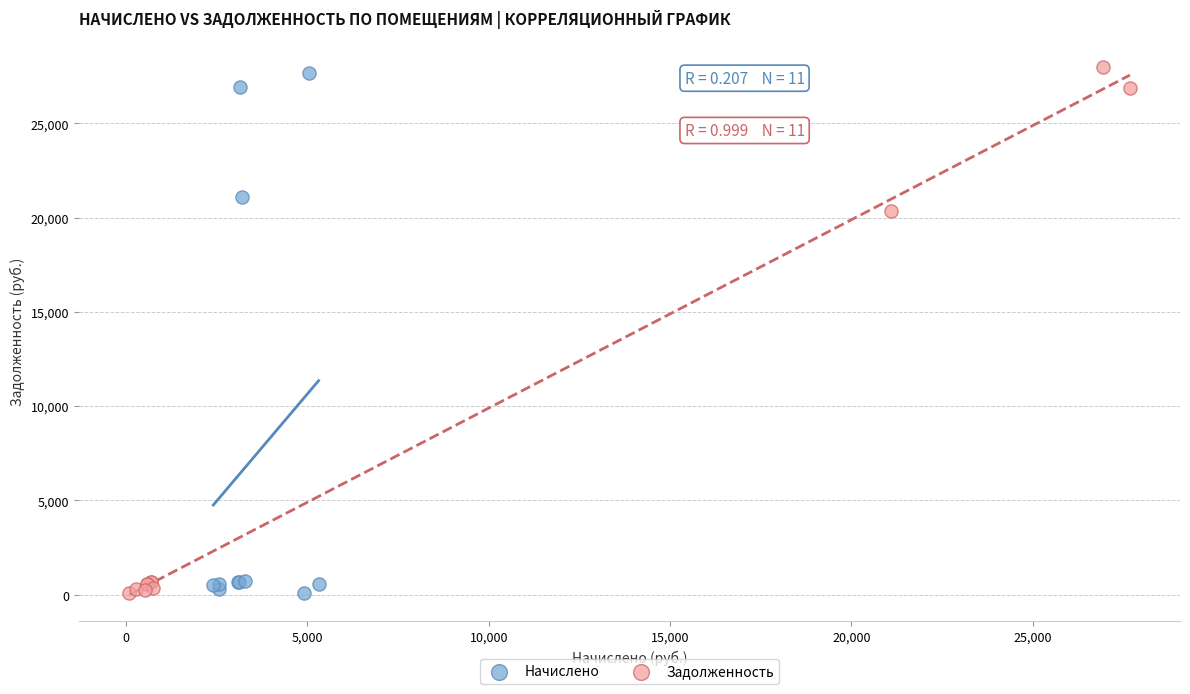

Which series has the largest Y range (max minus min)?

Задолженность